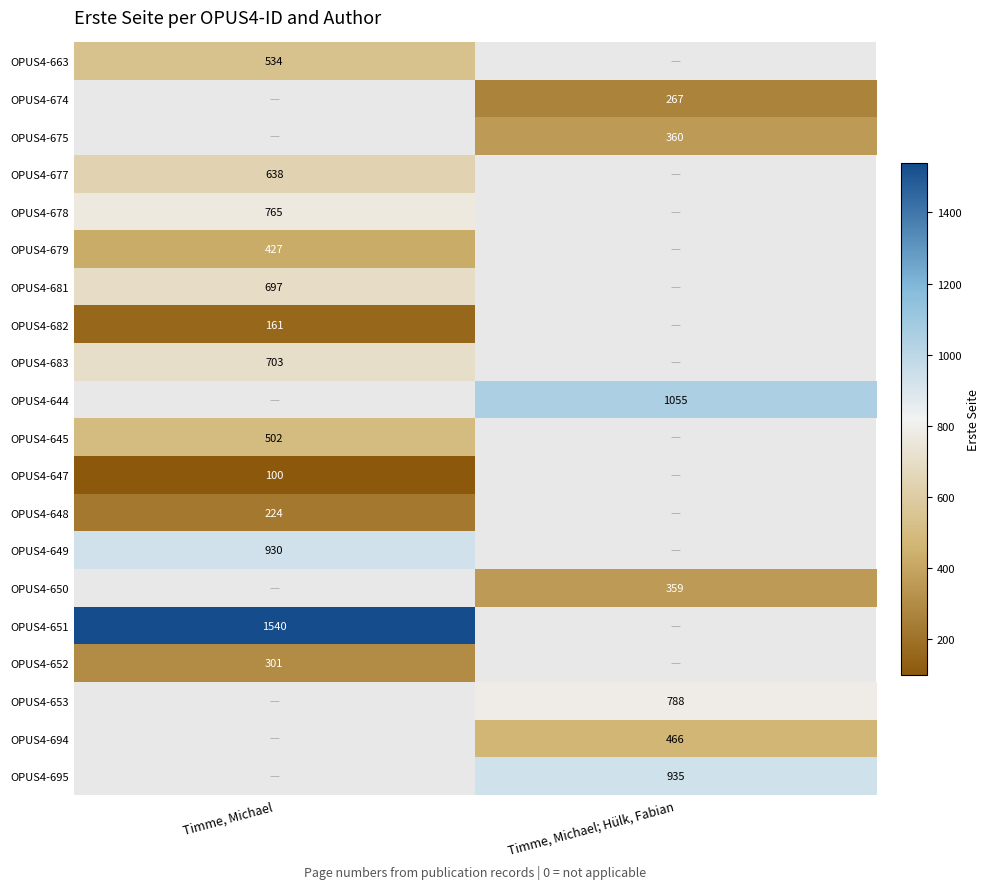

What is the minimum value shown in the chart?

100.0